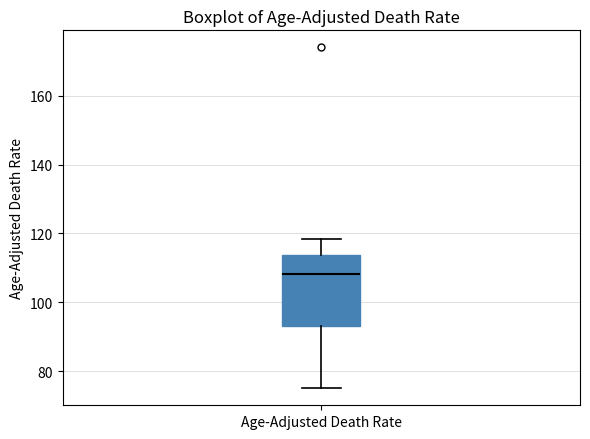

Read this box plot against the y-axis: the position of the median line, the range covered by the box, and the ends of both whiskers. The values are not printed on the chart, so give them approximately, as read against the axis.

median 108, box 94 to 114, whiskers 76 to 118